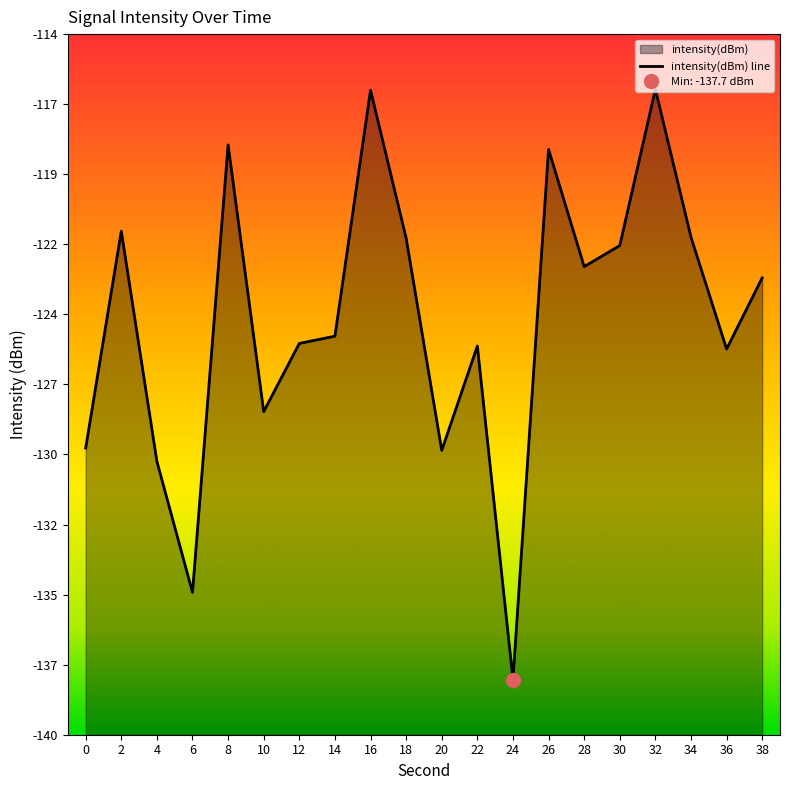

Reading left to right, what are all the values shown in this chart?

-129.3	-121.5	-129.8	-134.5	-118.3	-128.0	-125.5	-125.3	-116.3	-121.7	-129.4	-125.6	-137.7	-118.5	-122.7	-122.0	-116.3	-121.7	-125.7	-123.1